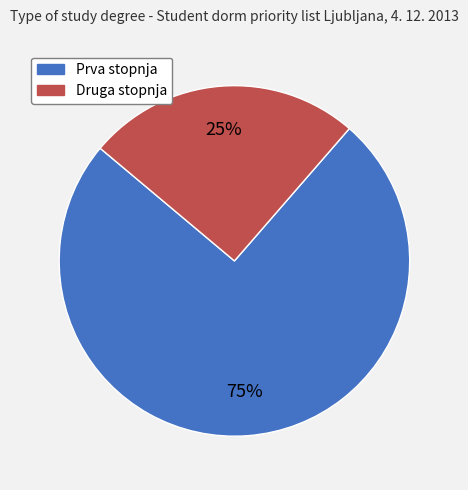

Is there a majority slice in this chart?

Yes